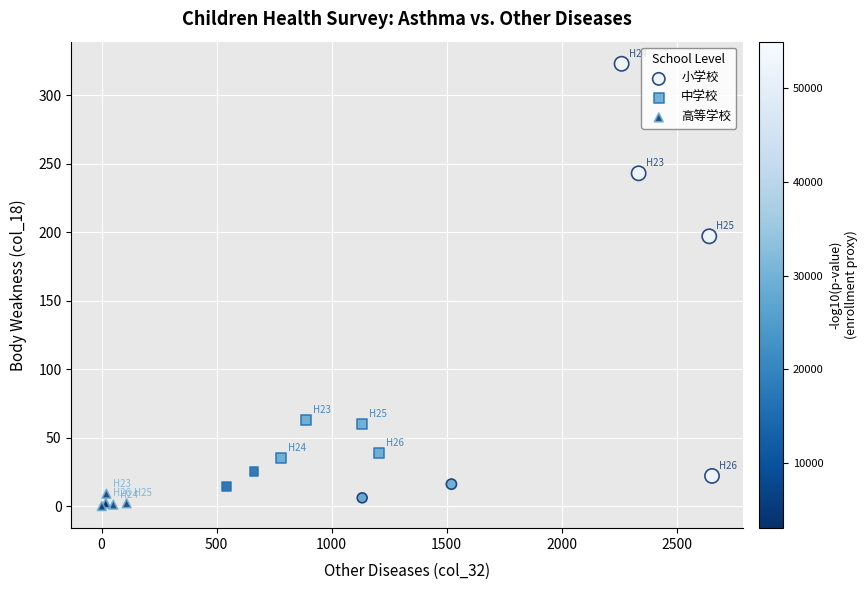

What are all the series names shown in the legend?

小学校, 中学校, 高等学校